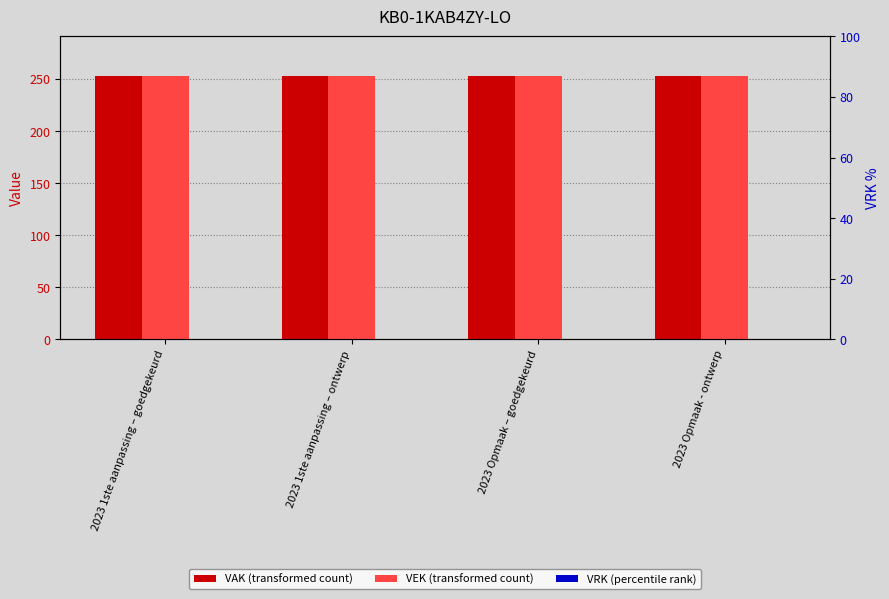

What is the minimum value for VEK?

253